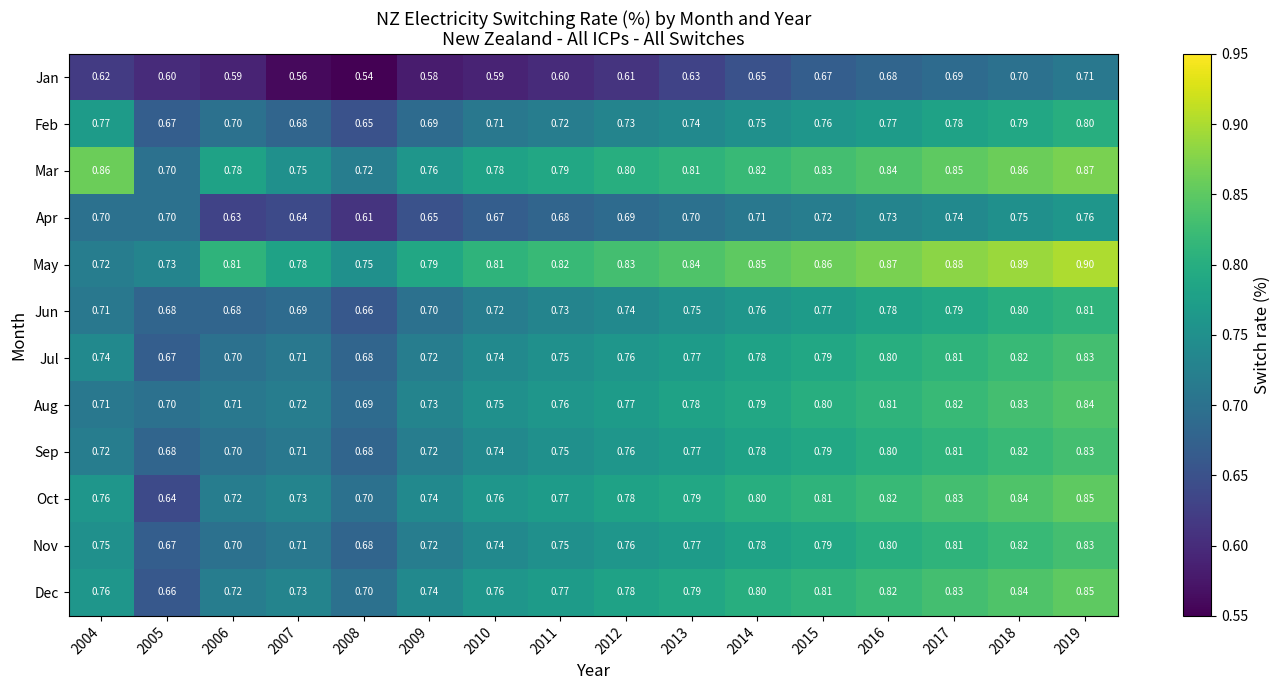

Which series has the largest range (max minus min)?

Oct